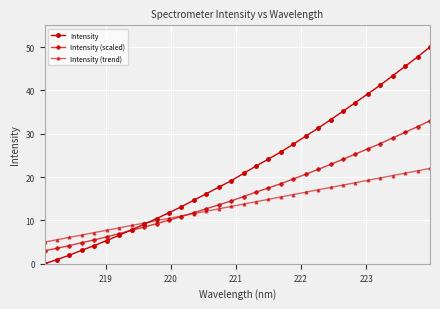

Rank the series by their maximum value, from highest to lowest.

Intensity, Intensity (scaled), Intensity (trend)